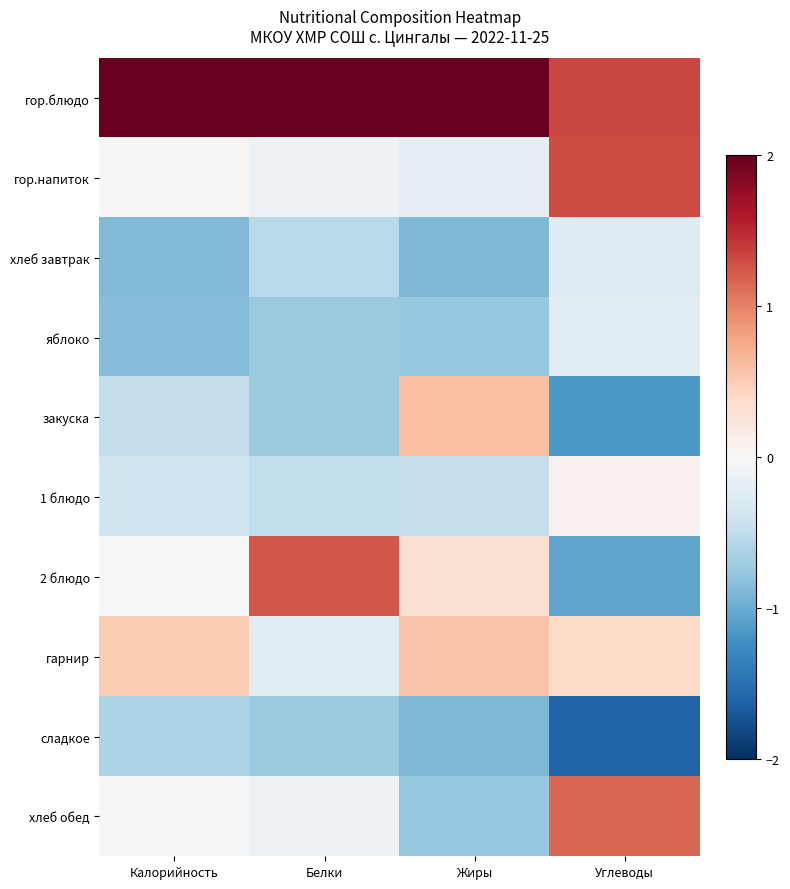

Reading left to right, extract all data points from this chart.

гор.блюдо: Калорийность=2.0	Белки=2.0	Жиры=2.0	Углеводы=1.3
гор.напиток: Калорийность=0.0	Белки=-0.1	Жиры=-0.2	Углеводы=1.3
хлеб завтрак: Калорийность=-0.9	Белки=-0.5	Жиры=-0.9	Углеводы=-0.3
яблоко: Калорийность=-0.9	Белки=-0.7	Жиры=-0.8	Углеводы=-0.2
закуска: Калорийность=-0.5	Белки=-0.7	Жиры=0.6	Углеводы=-1.2
1 блюдо: Калорийность=-0.4	Белки=-0.5	Жиры=-0.5	Углеводы=0.1
2 блюдо: Калорийность=0.0	Белки=1.2	Жиры=0.3	Углеводы=-1.0
гарнир: Калорийность=0.5	Белки=-0.2	Жиры=0.6	Углеводы=0.4
сладкое: Калорийность=-0.6	Белки=-0.7	Жиры=-0.9	Углеводы=-1.6
хлеб обед: Калорийность=-0.0	Белки=-0.1	Жиры=-0.8	Углеводы=1.1